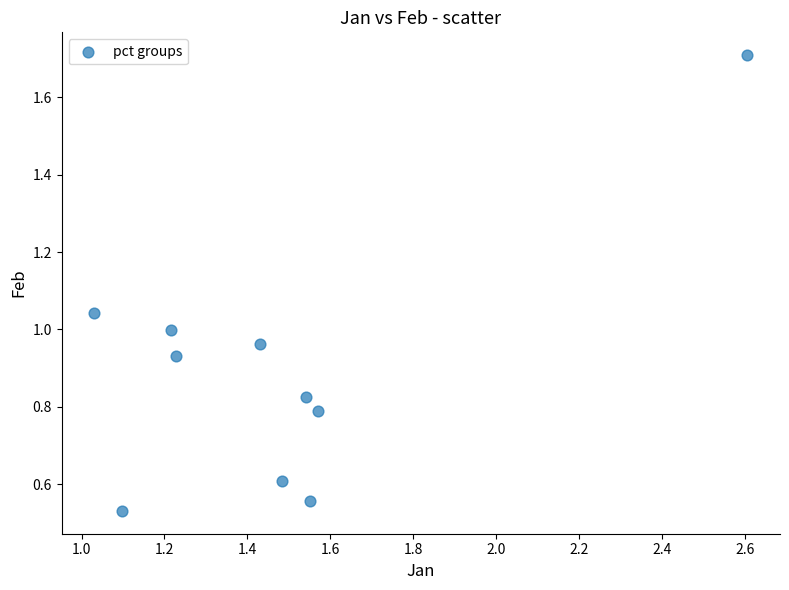

What is the range of X values (max minus min)?

1.6